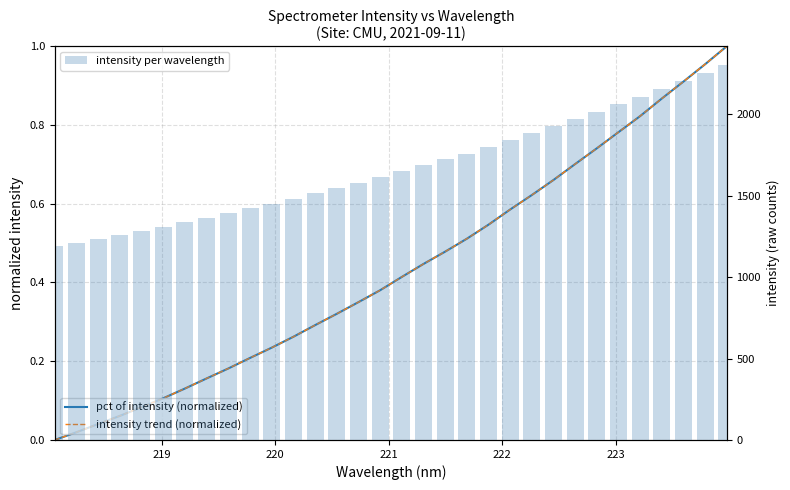

Which series has the largest total across all categories?

intensity per wavelength